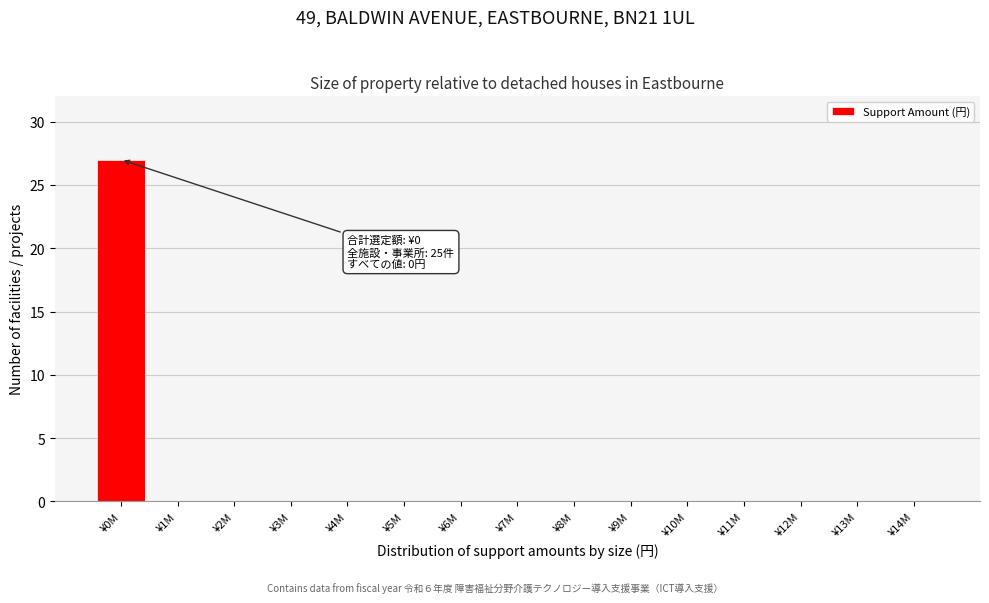

Reading right to left, what are all the values shown in this chart?

¥14M=0	¥13M=0	¥12M=0	¥11M=0	¥10M=0	¥9M=0	¥8M=0	¥7M=0	¥6M=0	¥5M=0	¥4M=0	¥3M=0	¥2M=0	¥1M=0	¥0M=27